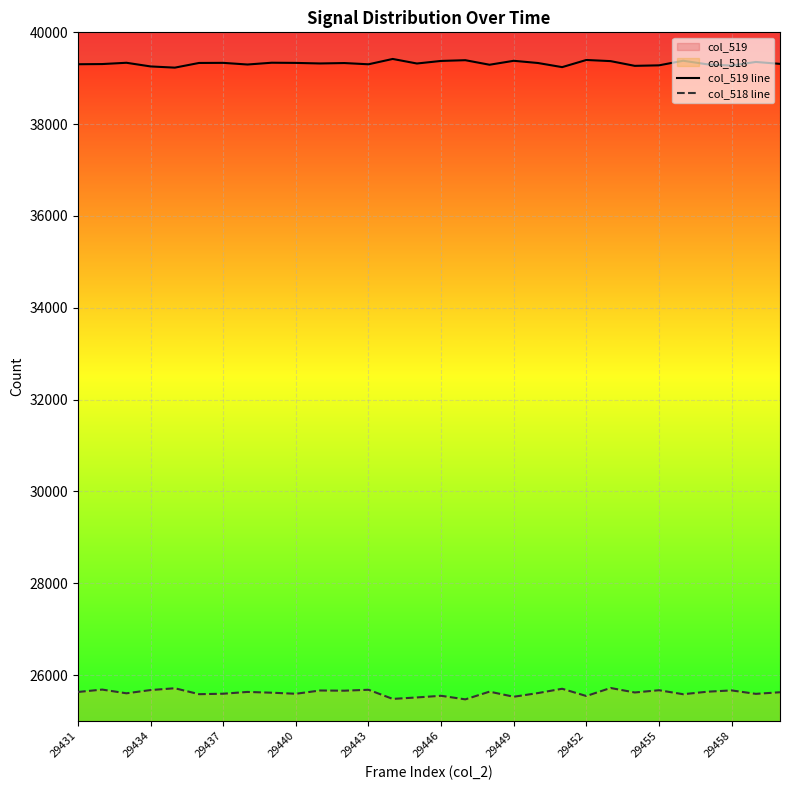

Rank the series at 29 from lowest to highest value.

col_518 line, col_519 line